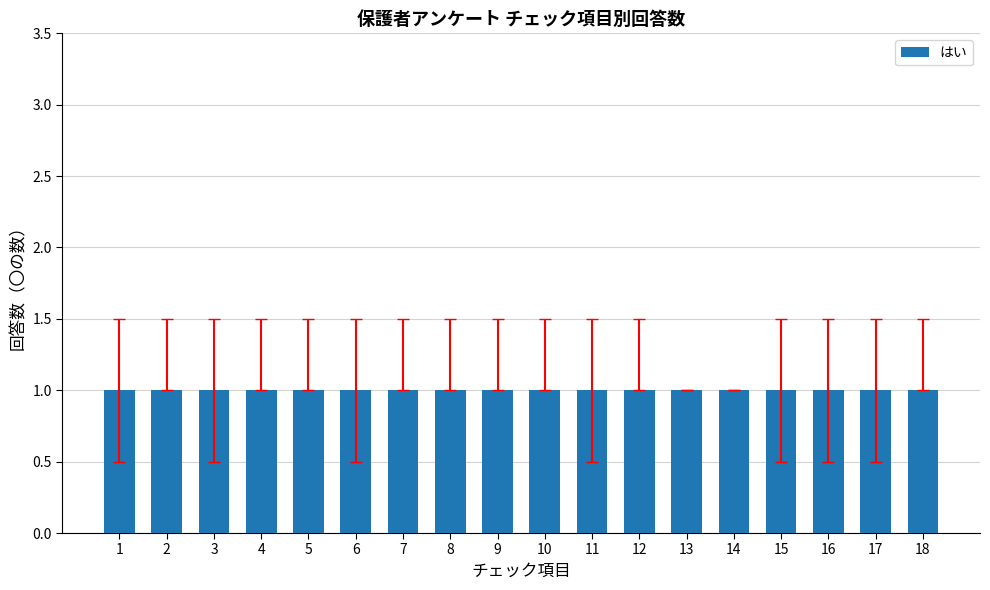

Which category has the highest value across all series?

1